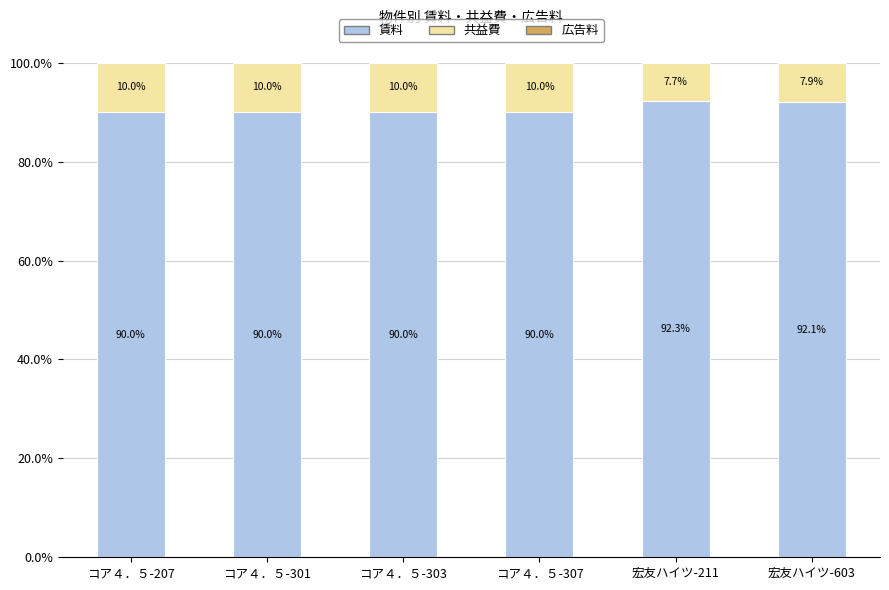

Are the bars grouped side by side (vs. stacked)?

No